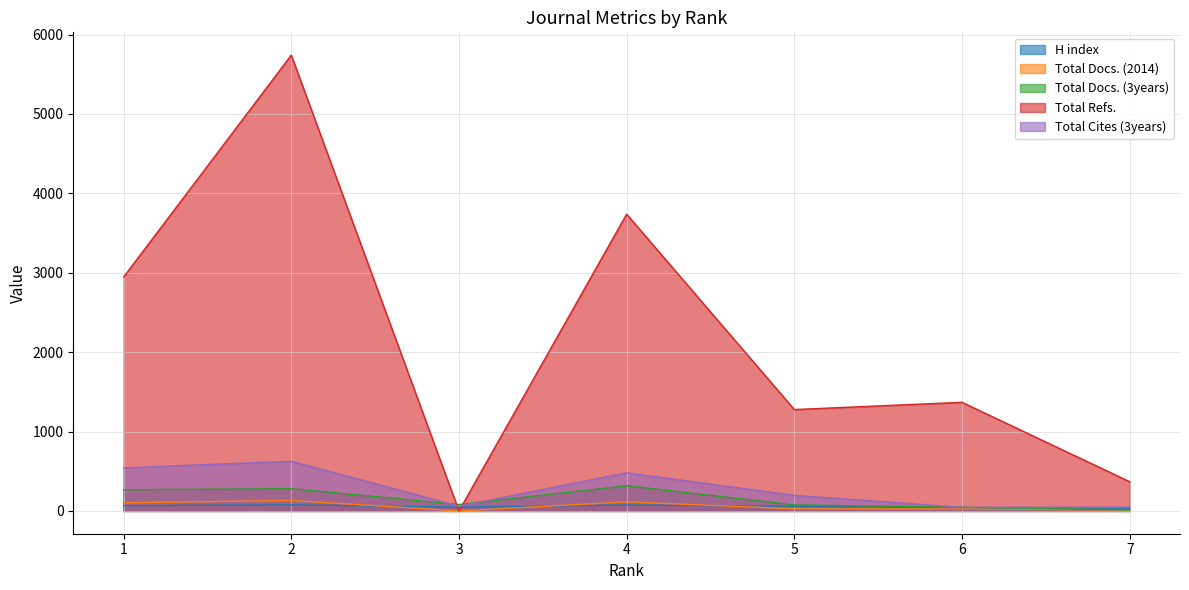

Is it true that Total Docs. (3years) equals 361 at 1?

False